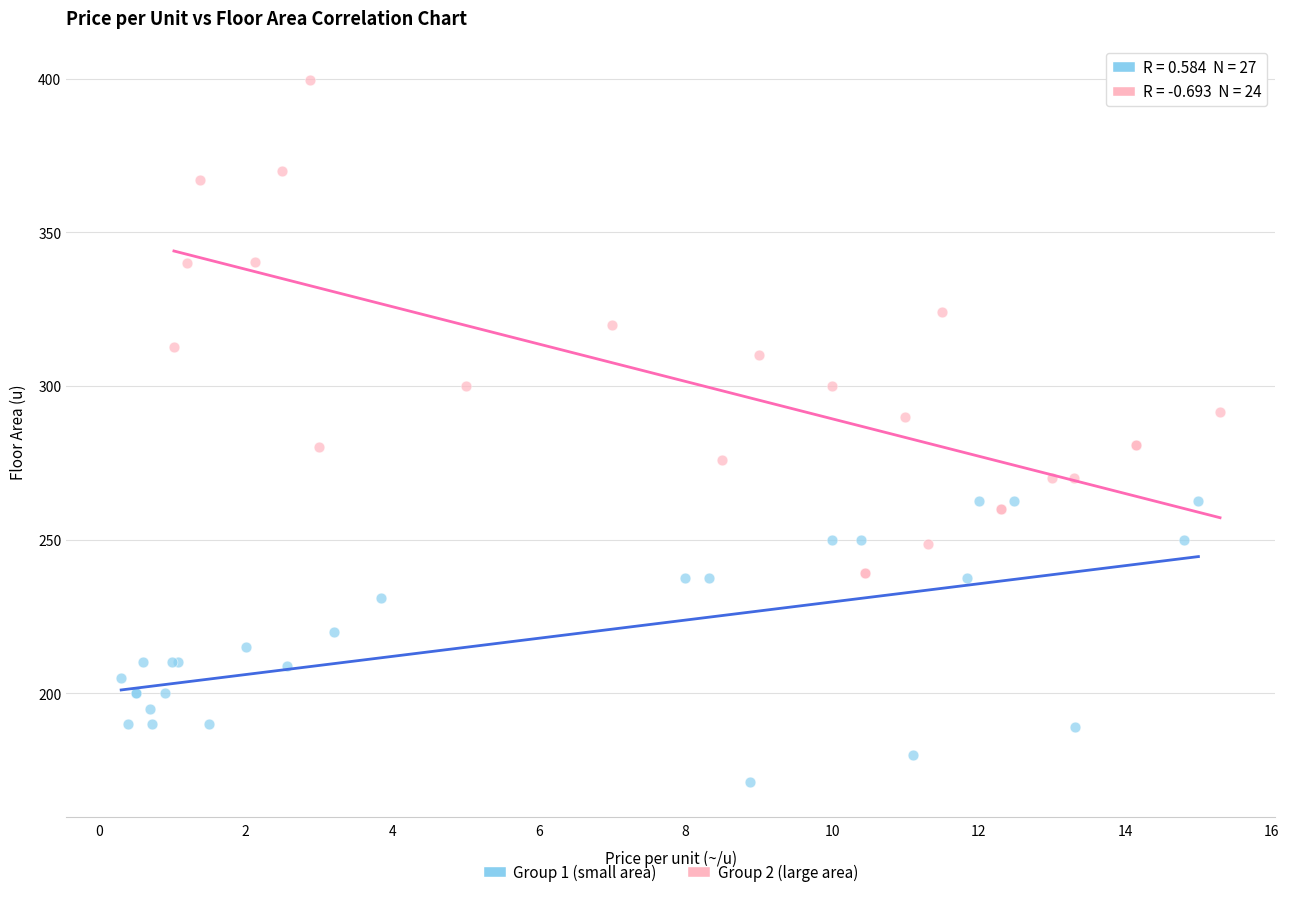

Which series reaches the minimum Y coordinate?

Group 1 (small area)